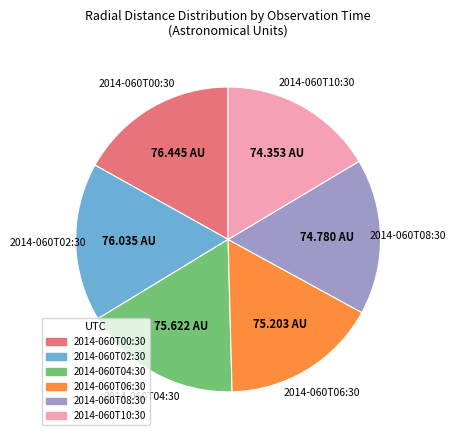

Is there any slice that represents more than half of the pie?

No